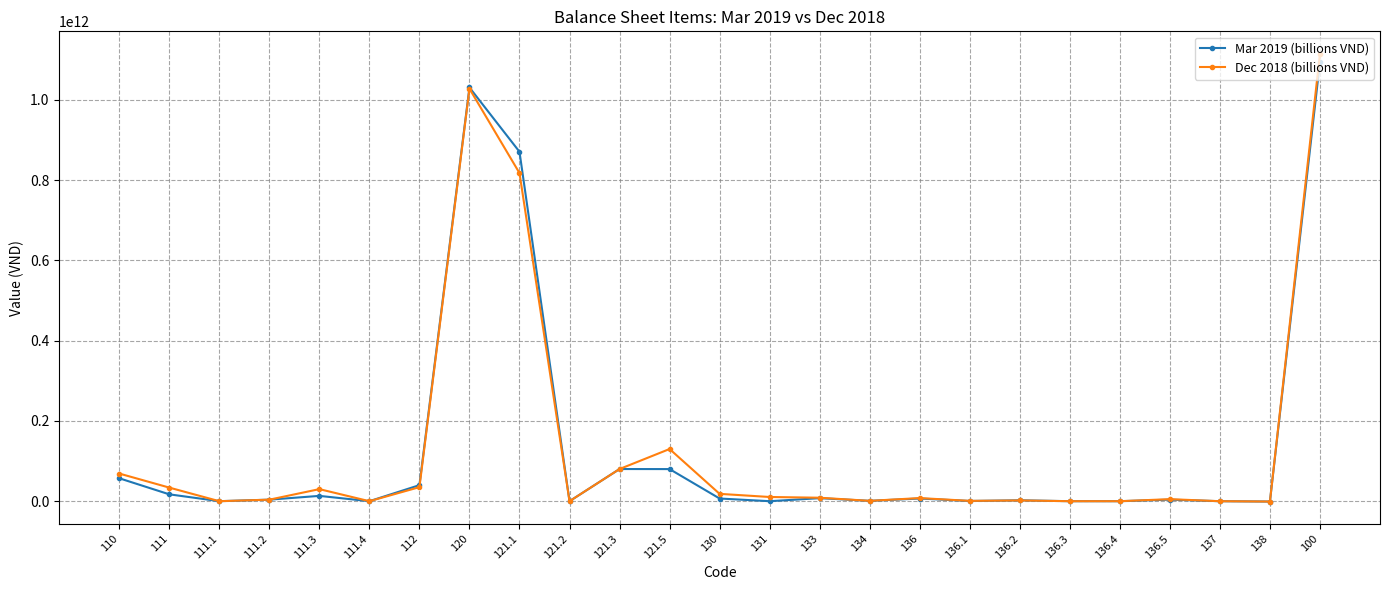

At how many categories does at least one series exceed 227324594407?

3